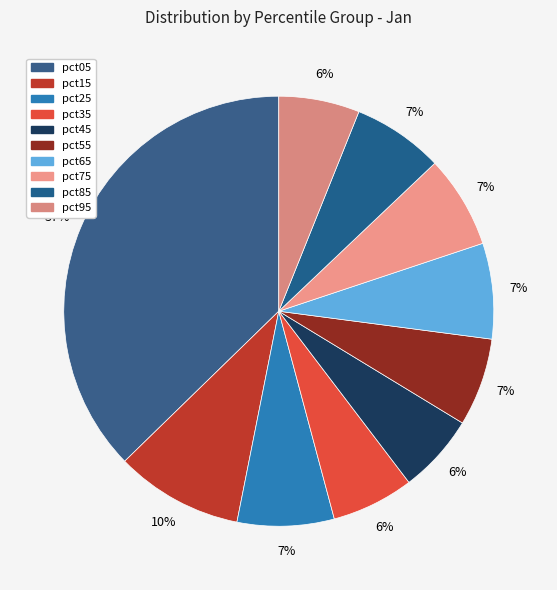

How many slices are in this pie chart?

10